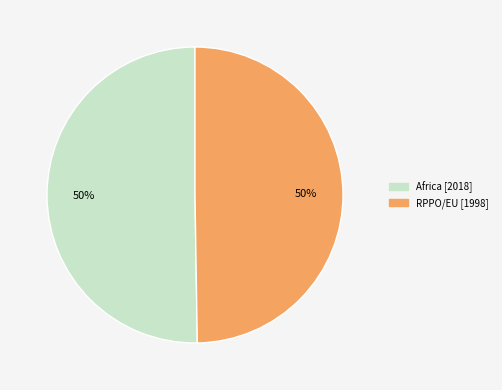

How many slices are in this pie chart?

2